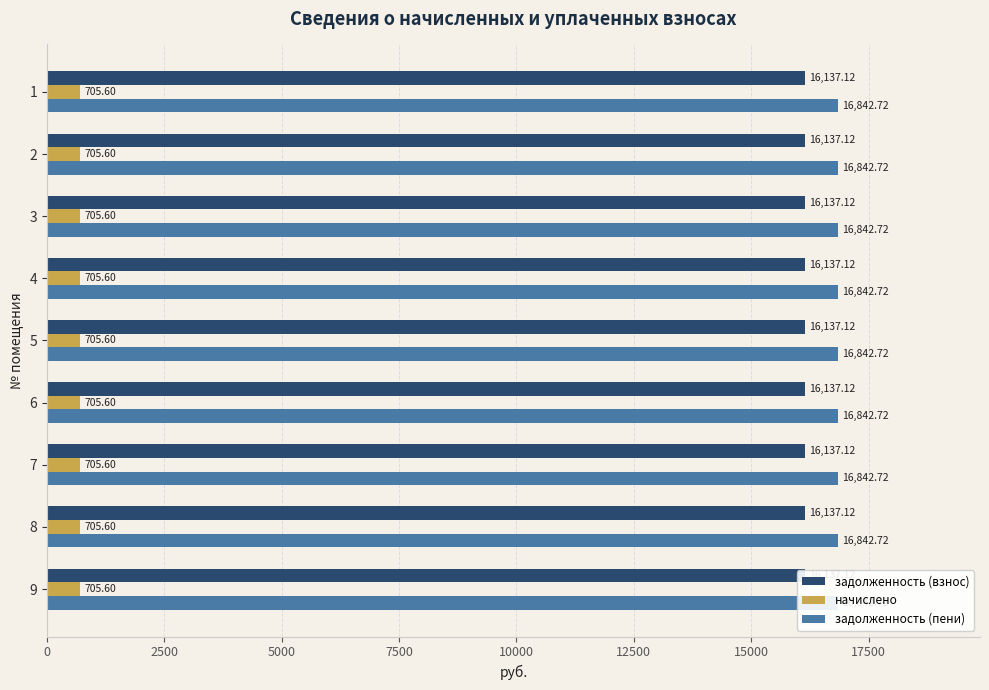

Are the bars horizontal?

Yes